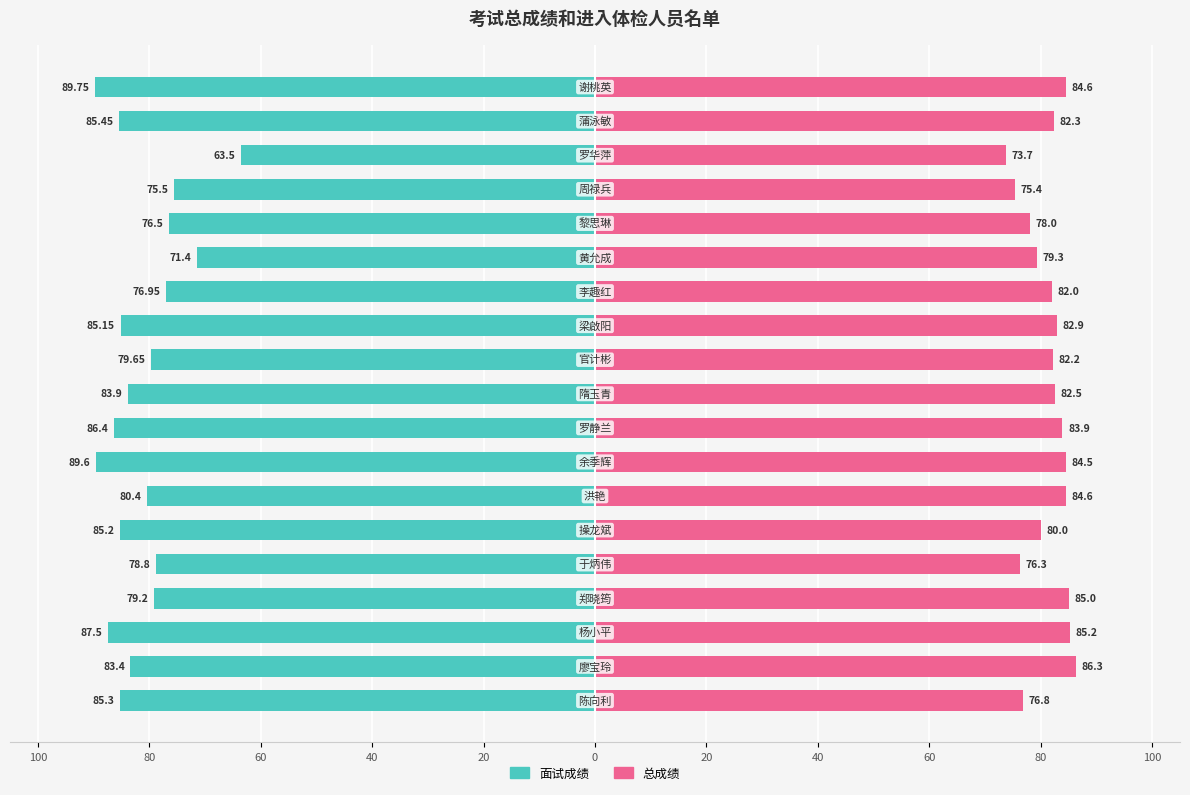

How many bars are there in each group?

2